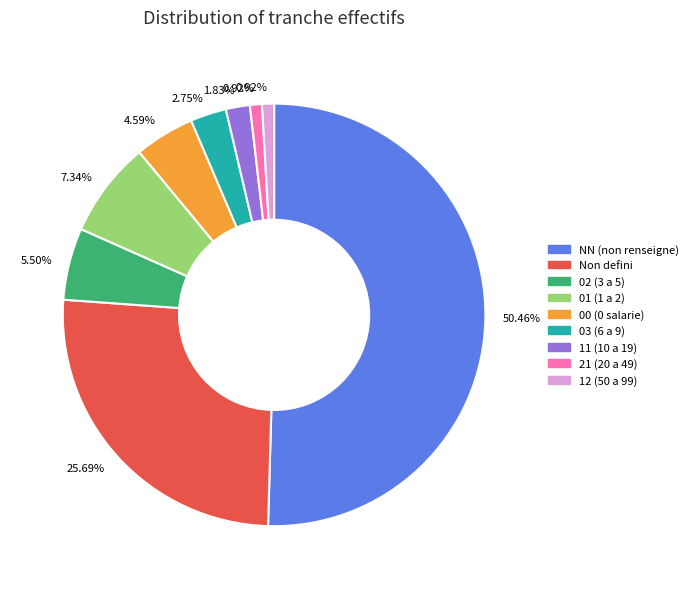

Do 01 (1 a 2) and 02 (3 a 5) together represent more than half of the pie?

No